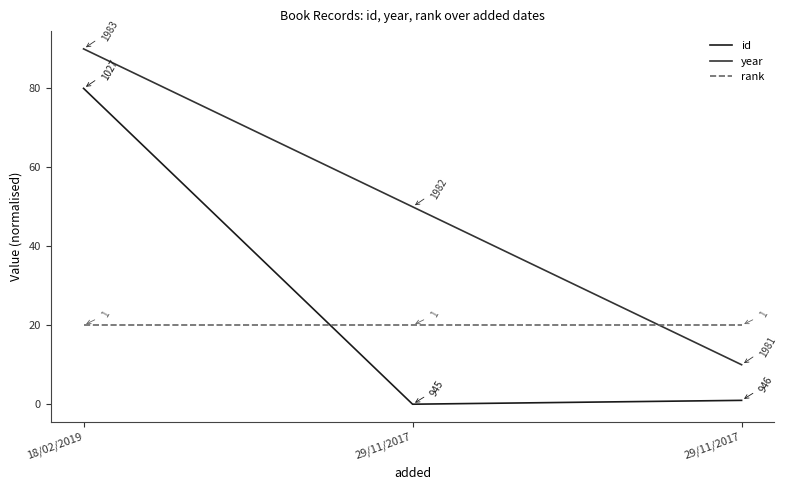

Is it true that year equals 90.0 at 18/02/2019?

True